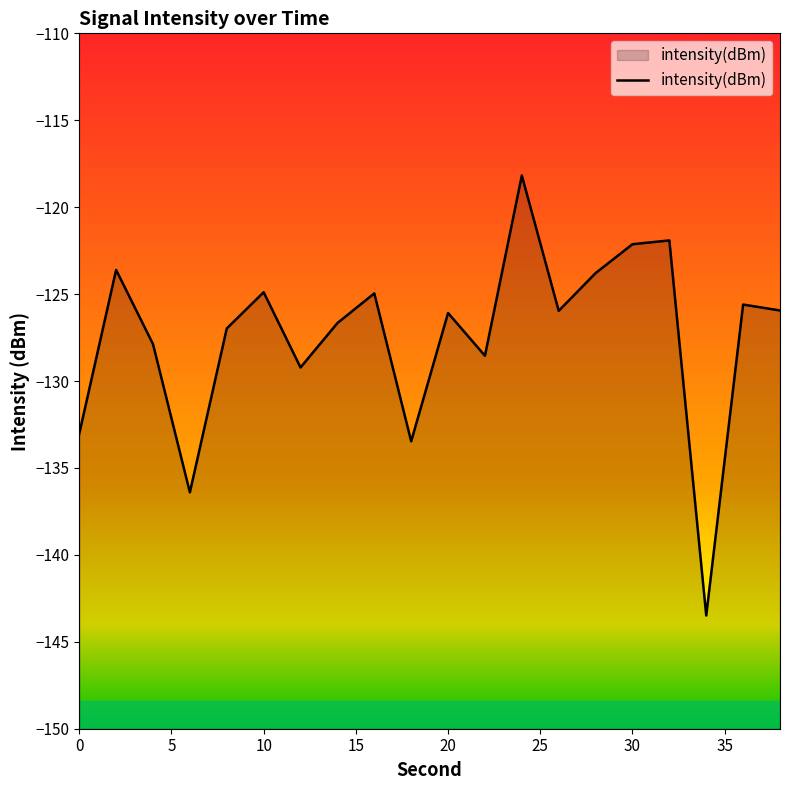

Rank the categories by value from highest to lowest.

24, 32, 30, 2, 28, 10, 16, 36, 38, 26, 20, 14, 8, 4, 22, 12, 0, 18, 6, 34